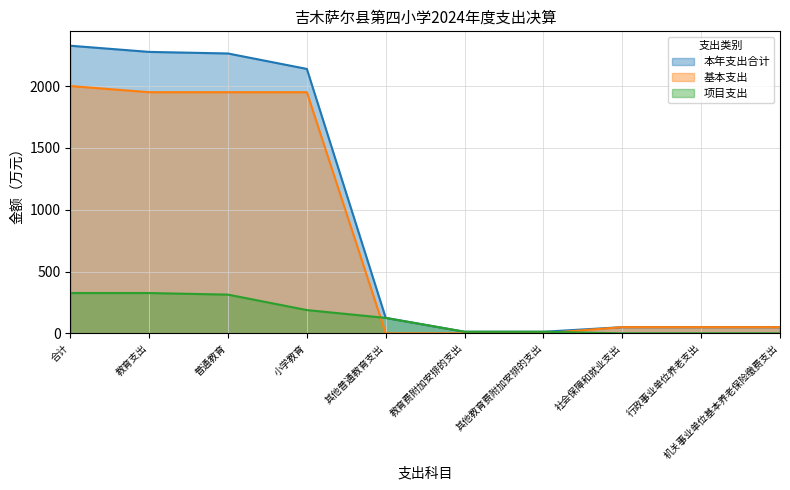

What is the sum of all 本年支出合计 values?

9307.1